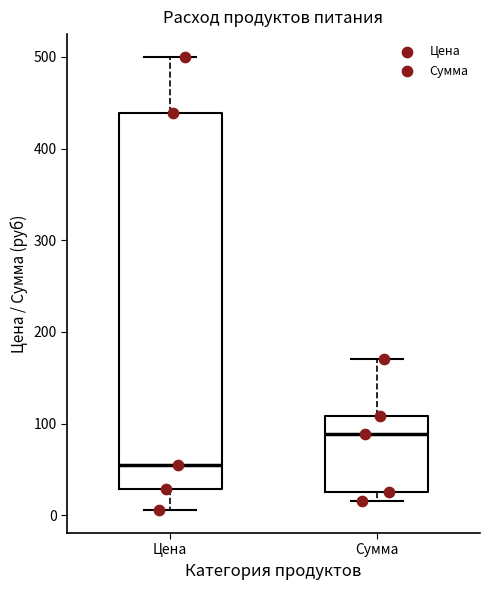

Which box's median line is the lowest?

Цена